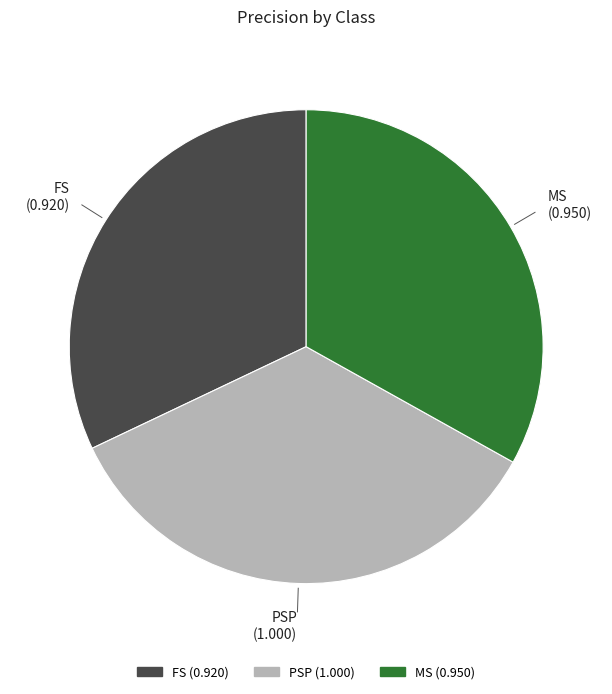

True or false: PSP accounts for 25% of the total.

False